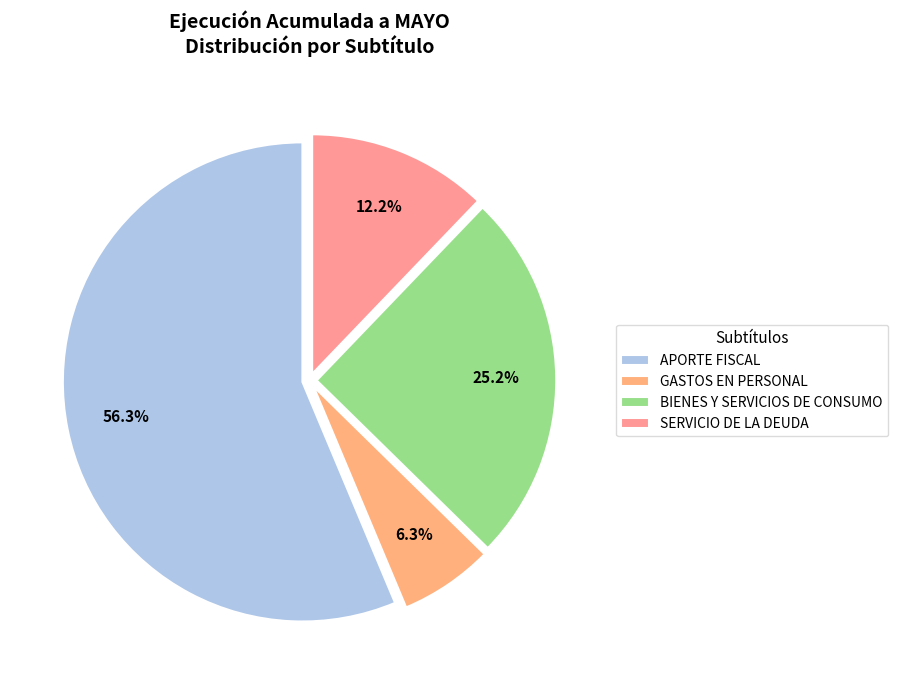

The GASTOS EN PERSONAL slice represents 1% of the pie. True or false?

False